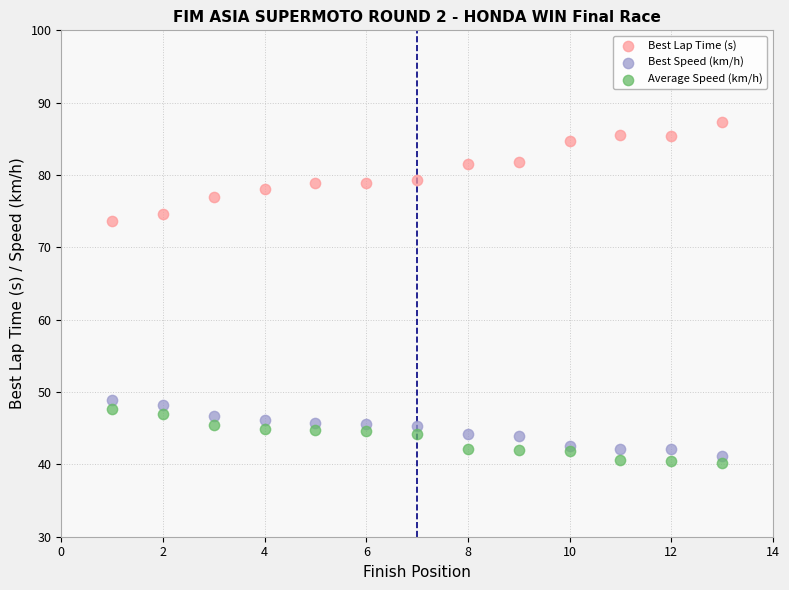

What is the X range (max minus min) for the scatter plot?

12.0